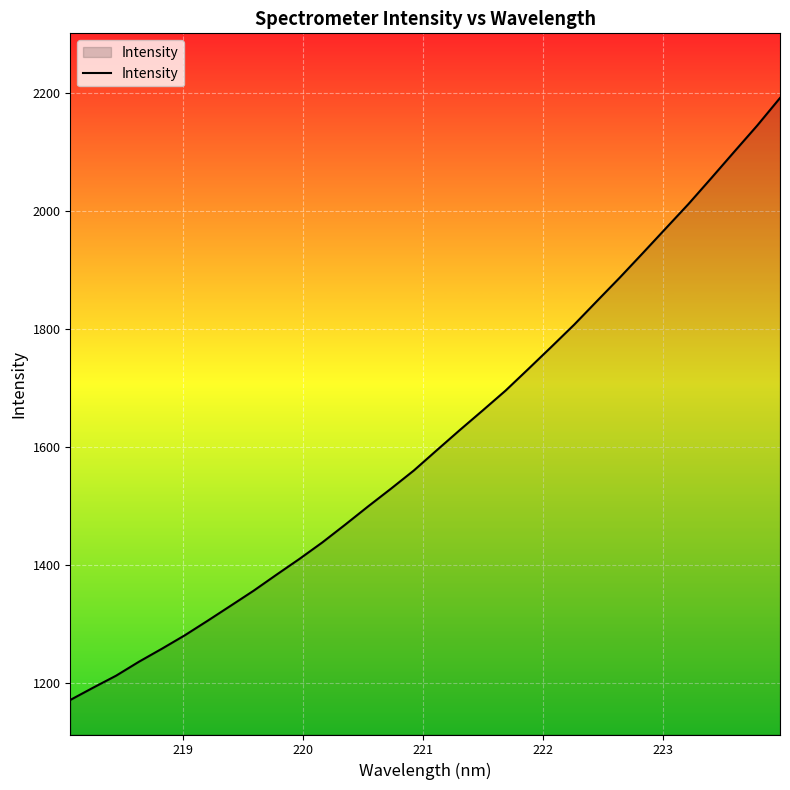

What is the minimum value shown in the chart?

1171.6